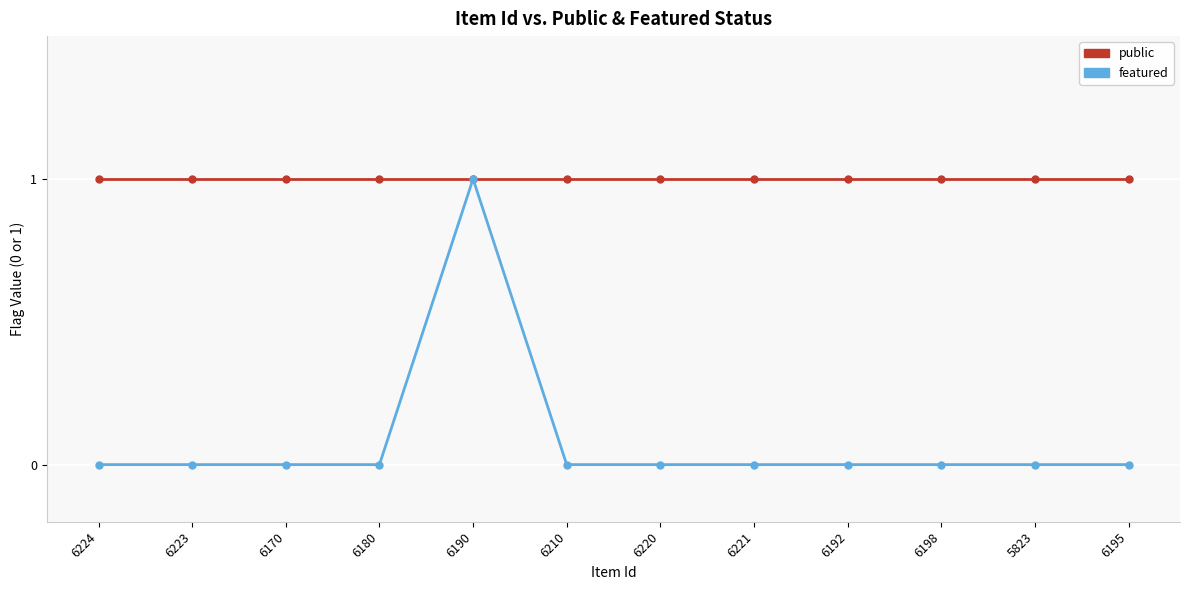

Which series has the largest range (max minus min)?

featured